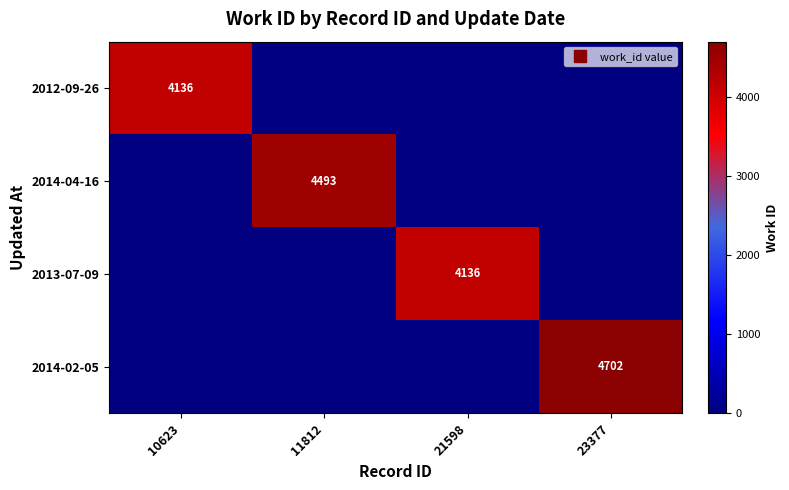

How many positive values does the 2012-09-26 series have?

1